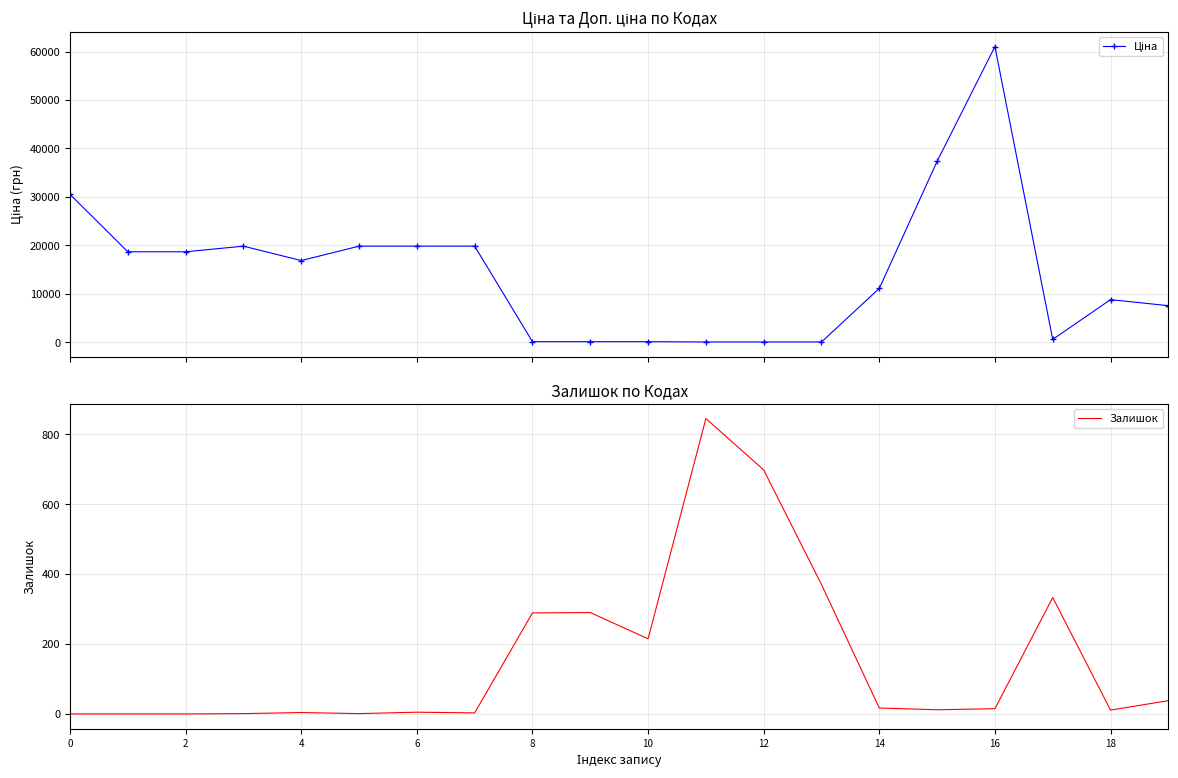

What is the highest value of the Залишок series?

845